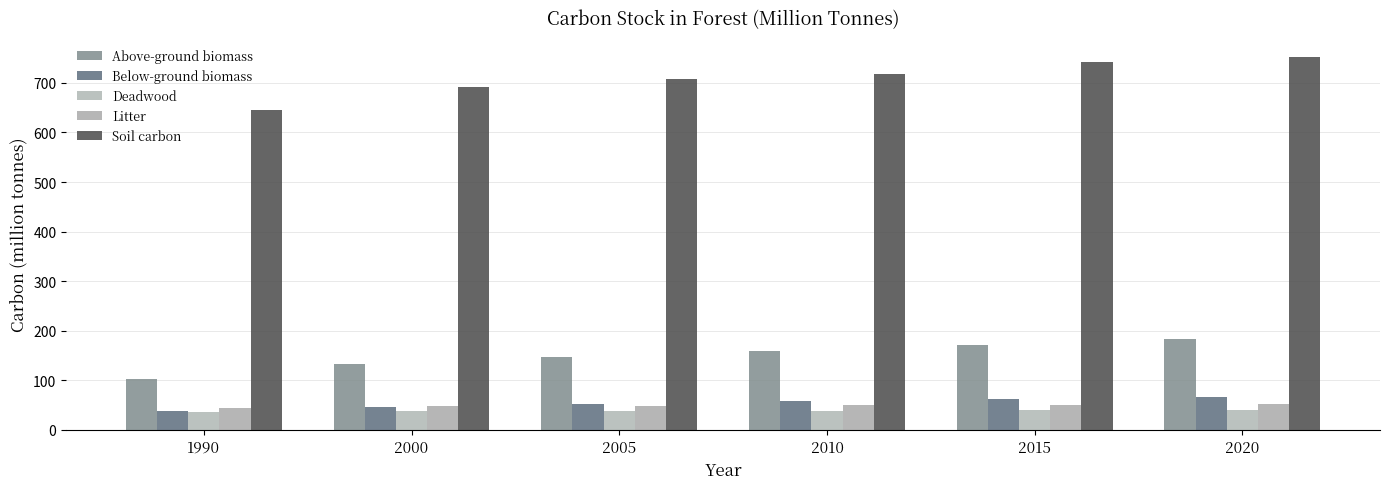

What is the difference between the Deadwood values at 1990 and 2000?

3